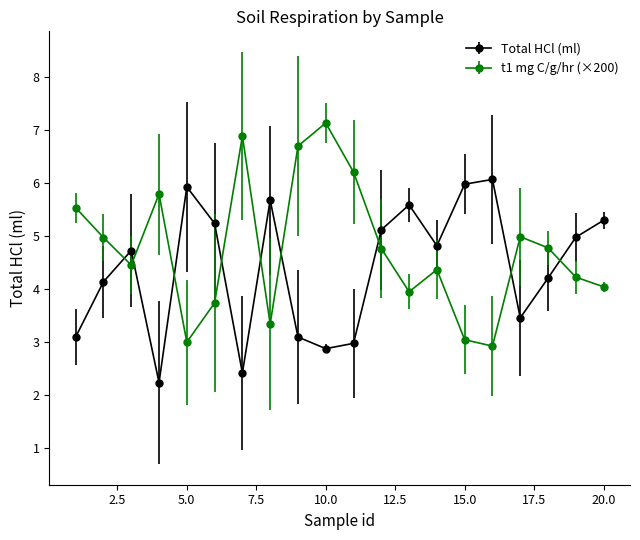

How many series are shown in this chart?

2